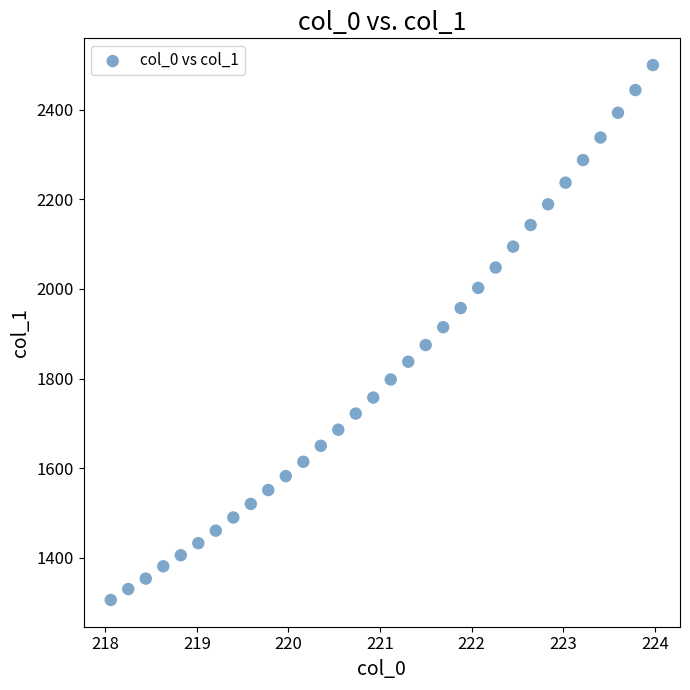

What is the range of Y values (max minus min)?

1193.4